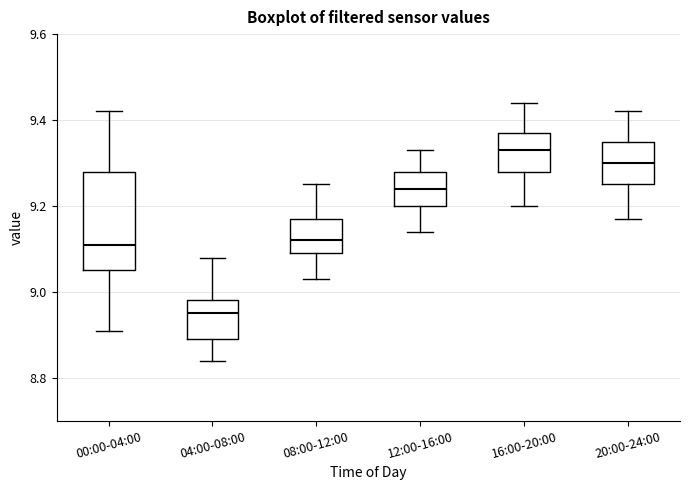

Which box's median line is the lowest?

04:00-08:00